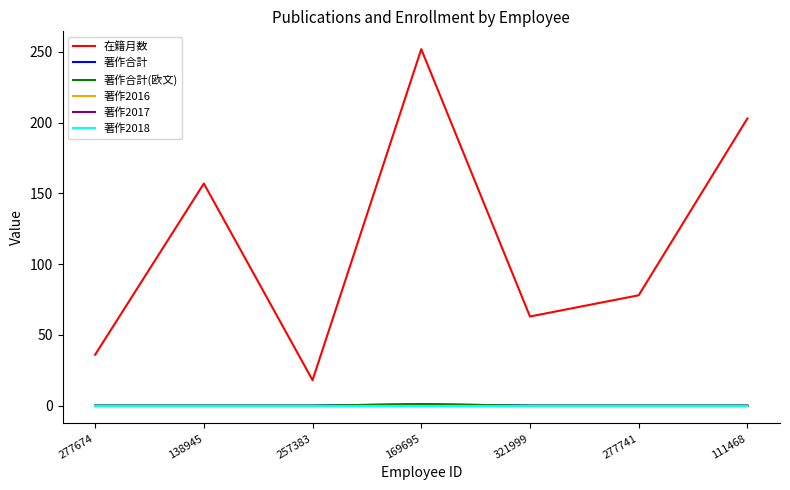

Does the chart have visible grid lines?

No